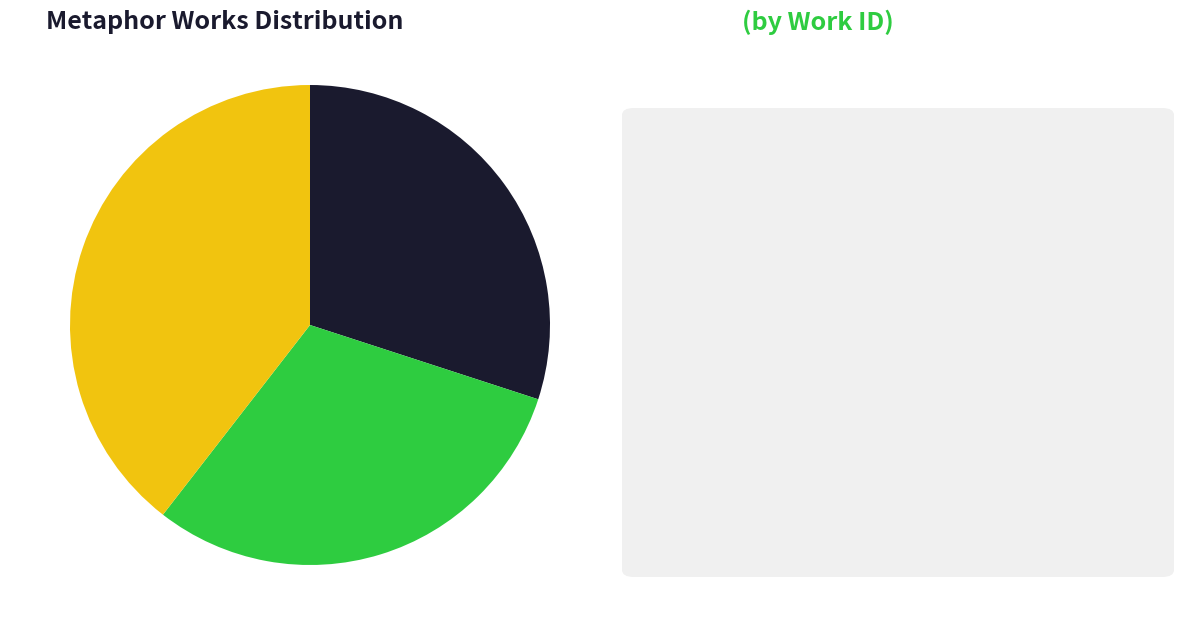

Is there any slice that represents more than half of the pie?

No